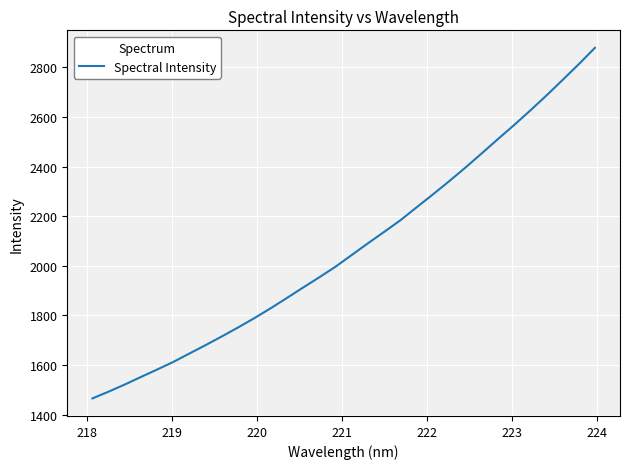

How many lines are shown in the chart?

1